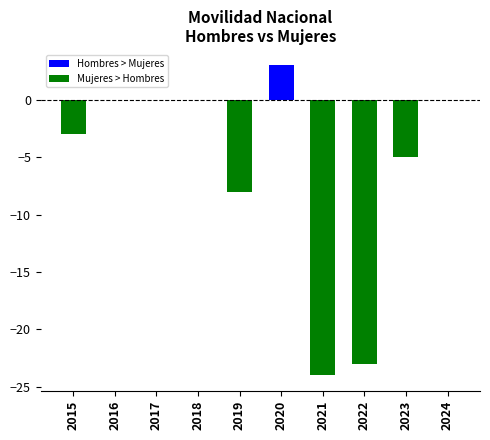

Which label corresponds to the largest value in the chart?

2020